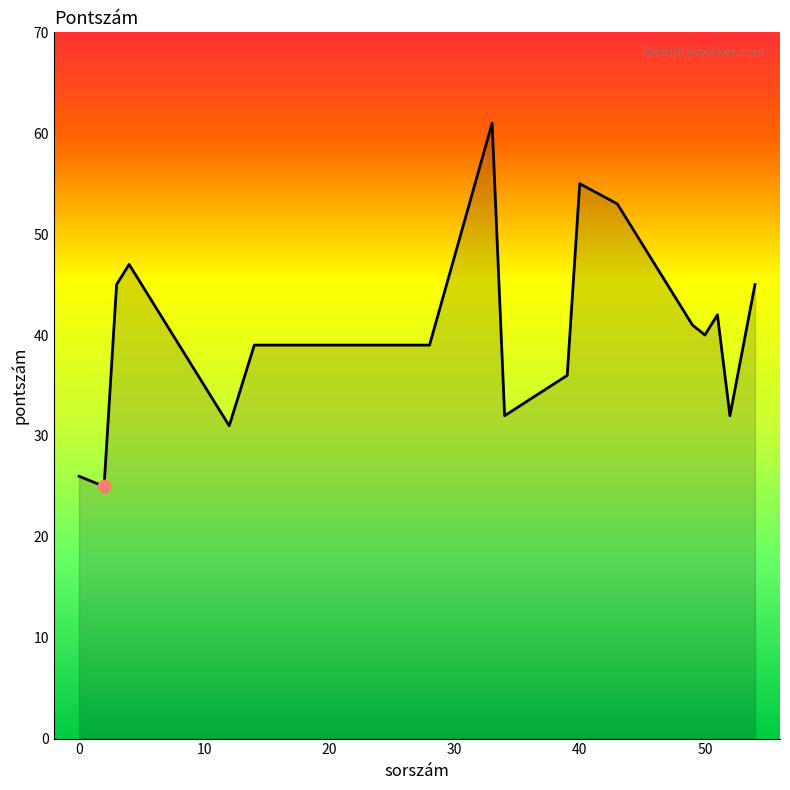

What is the minimum value shown in the chart?

25